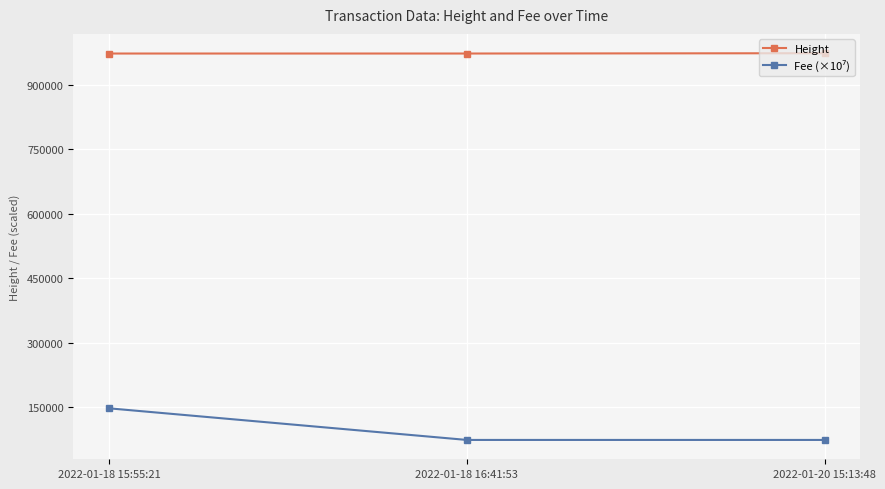

True or false: Height has a value of 973012 at 2022-01-20 15:13:48.

True